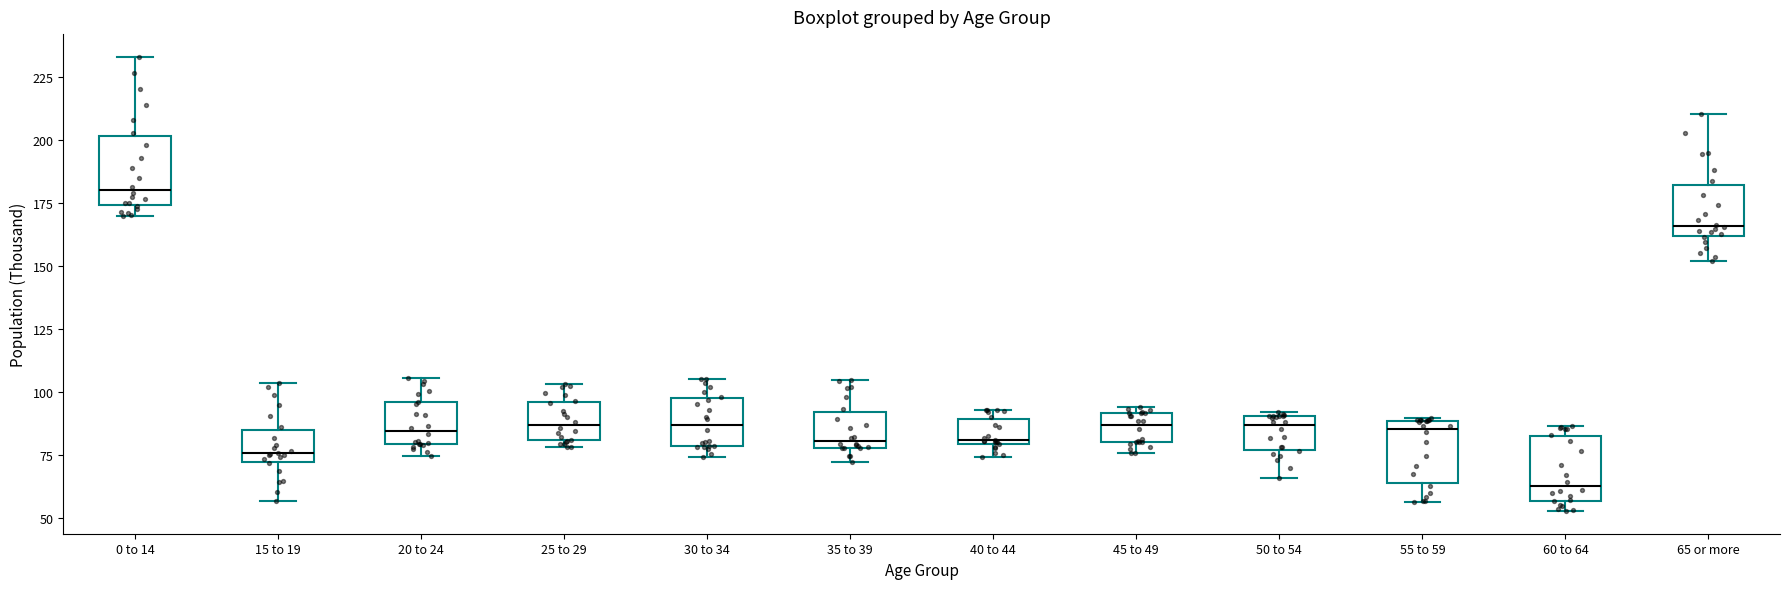

Where does the median line of the box for 60 to 64 sit on the y-axis? The values are not printed on the chart, so give them approximately, as read against the axis.

65